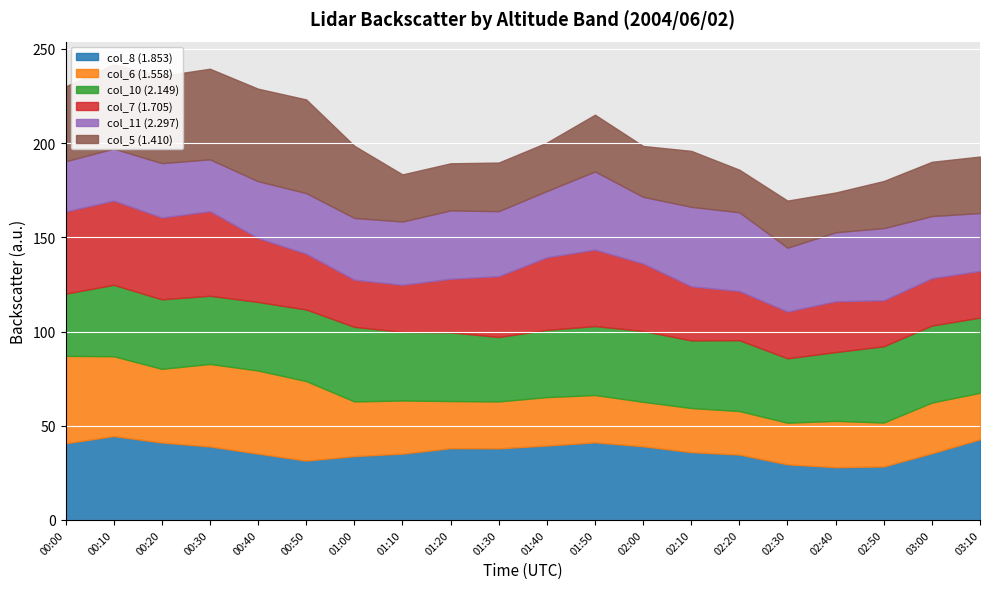

The col_5 (1.410) series shows 18.8 at 03:00. True or false?

False